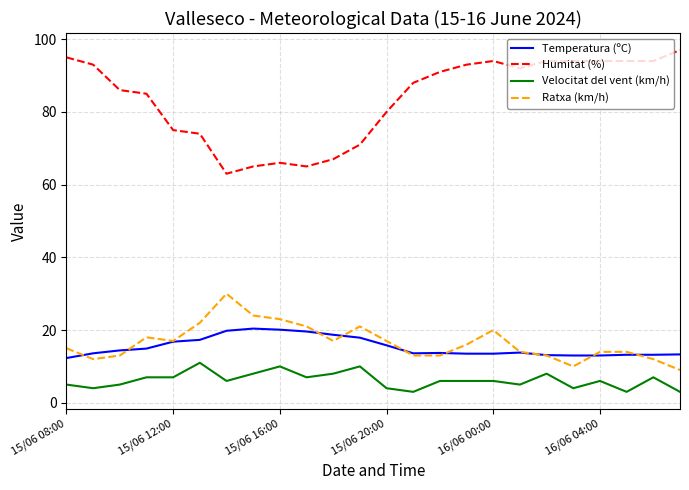

Rank the series by their maximum value, from lowest to highest.

Velocitat del vent (km/h), Temperatura (ºC), Ratxa (km/h), Humitat (%)